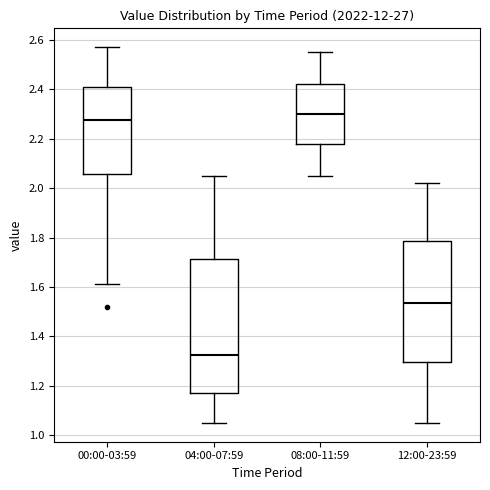

Reading left to right, transcribe this box plot: for each box, give where its median line is, the range the box spans, and where its two whiskers end, as read against the y-axis. The values are not printed on the chart, so give them approximately, as read against the axis.

00:00-03:59: median 2.28, box 2.06 to 2.40, whiskers 1.62 to 2.58
04:00-07:59: median 1.32, box 1.18 to 1.72, whiskers 1.06 to 2.06
08:00-11:59: median 2.30, box 2.18 to 2.42, whiskers 2.06 to 2.56
12:00-23:59: median 1.54, box 1.30 to 1.78, whiskers 1.06 to 2.02